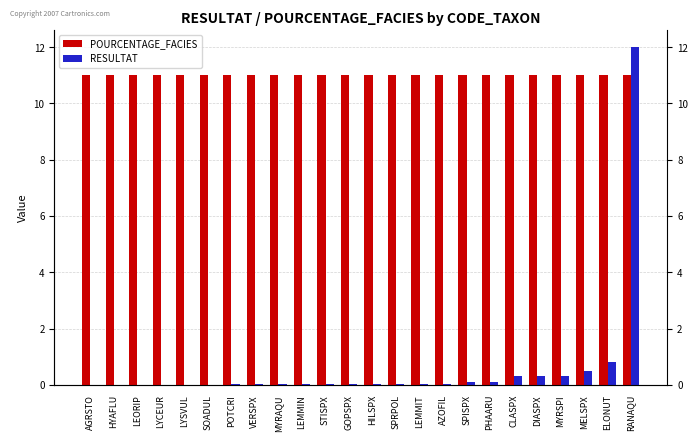

How many bars are there in total?

48